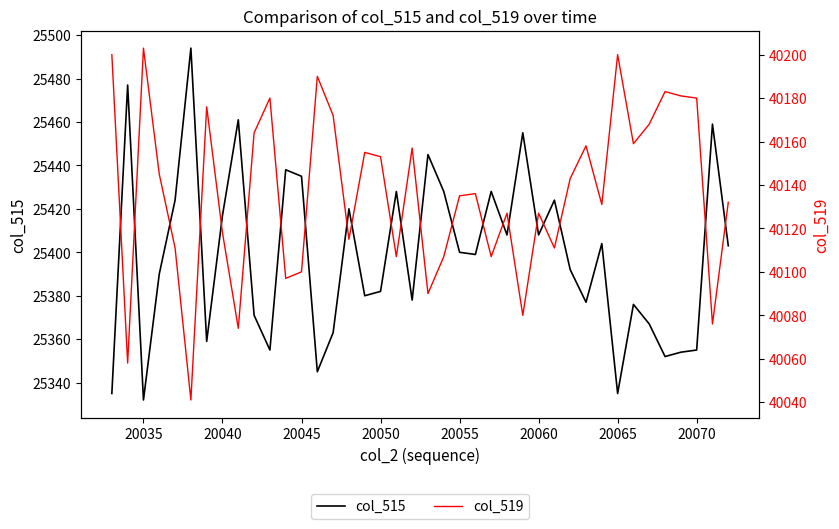

True or false: col_515 has a value of 14700 at 20065.

False